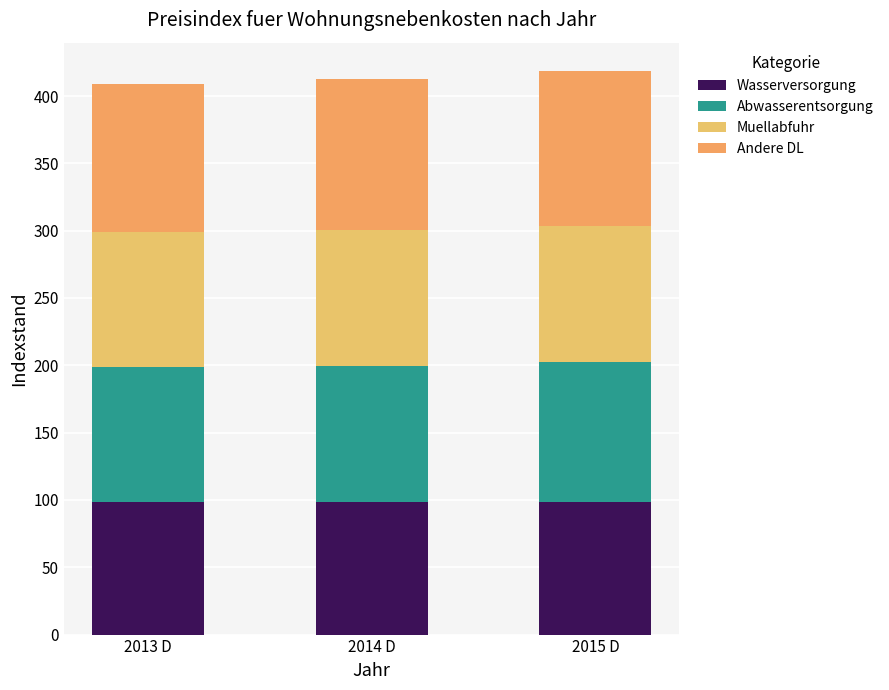

What are all the series names shown in the legend?

Wasserversorgung, Abwasserentsorgung, Muellabfuhr, Andere DL